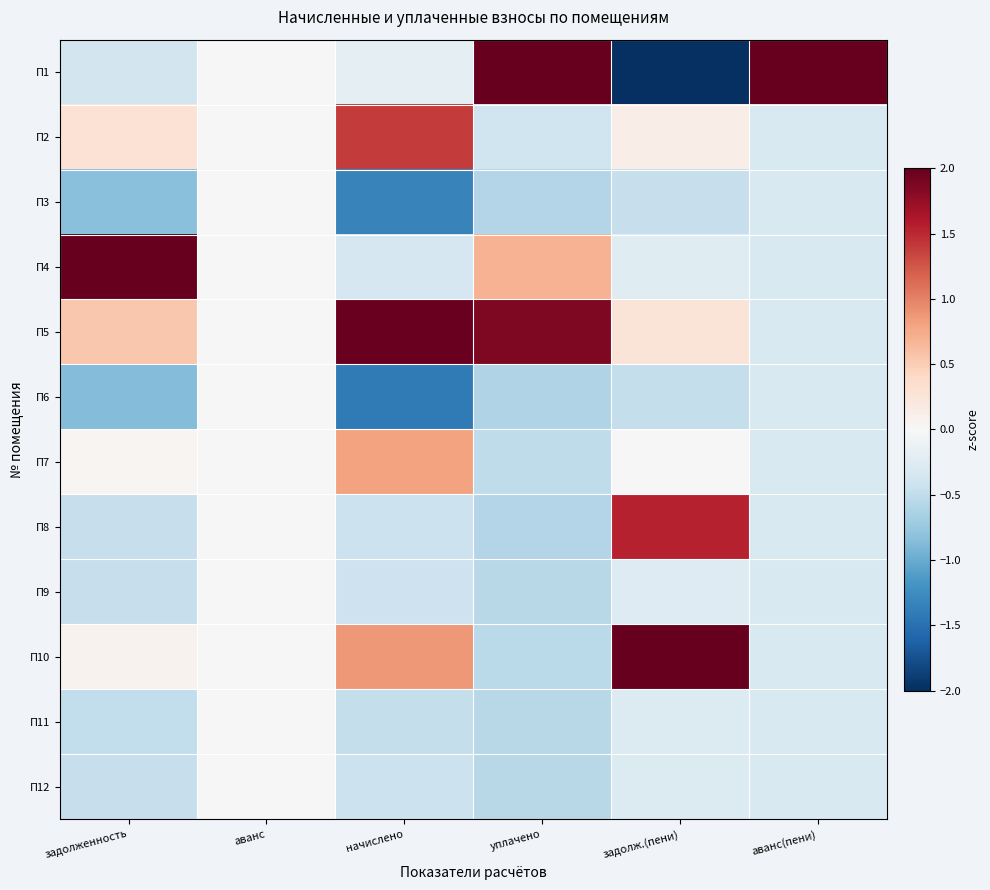

Which category has the lowest value across all series?

задолж.(пени)